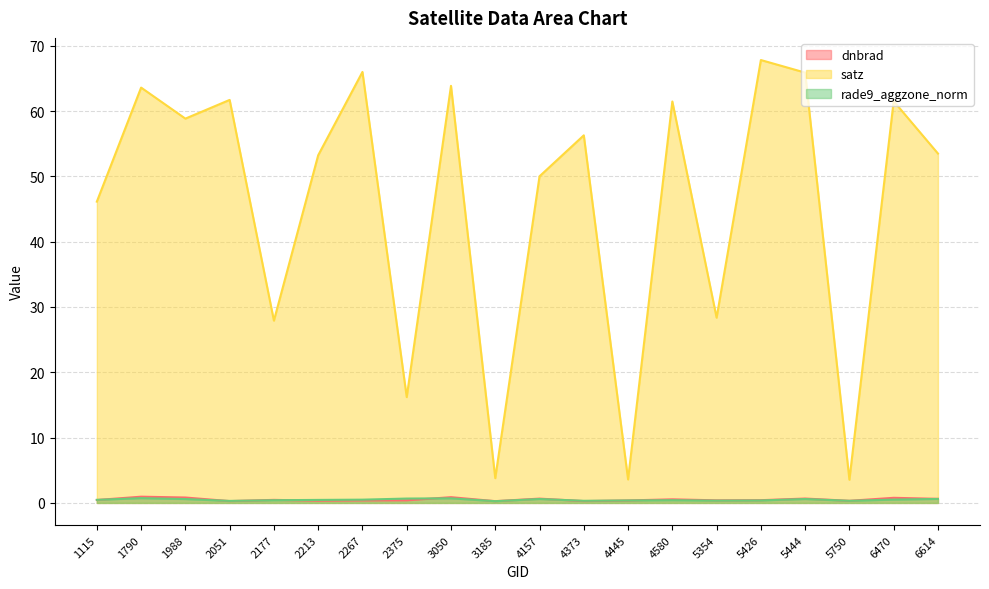

At which category does satz reach its first local peak?

1790